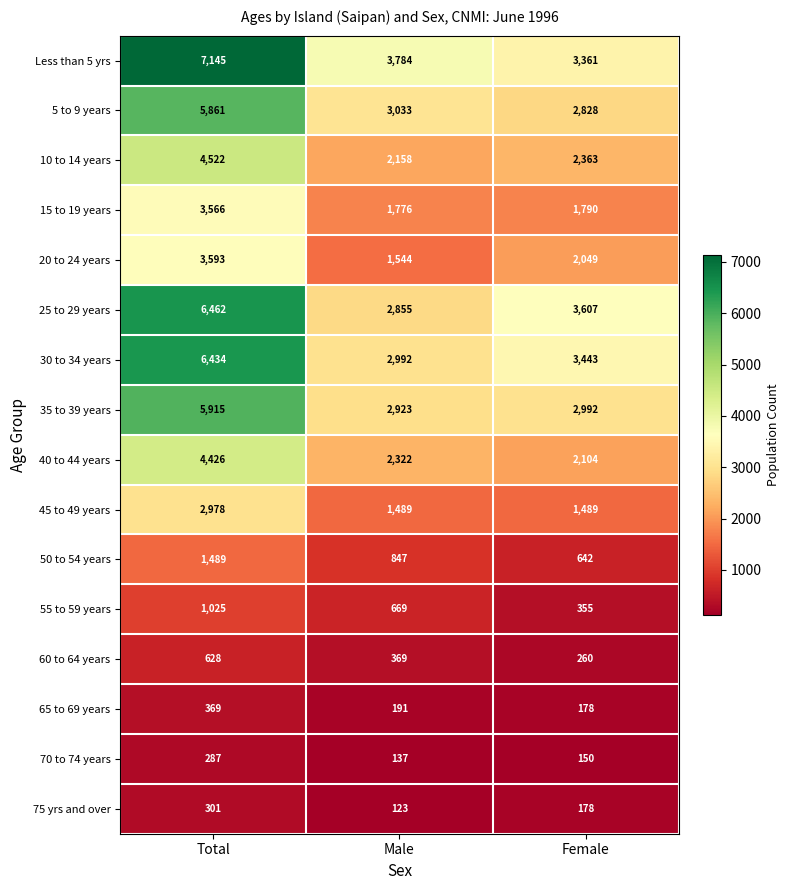

Where is 15 to 19 years nearest to the value 2671?

Female